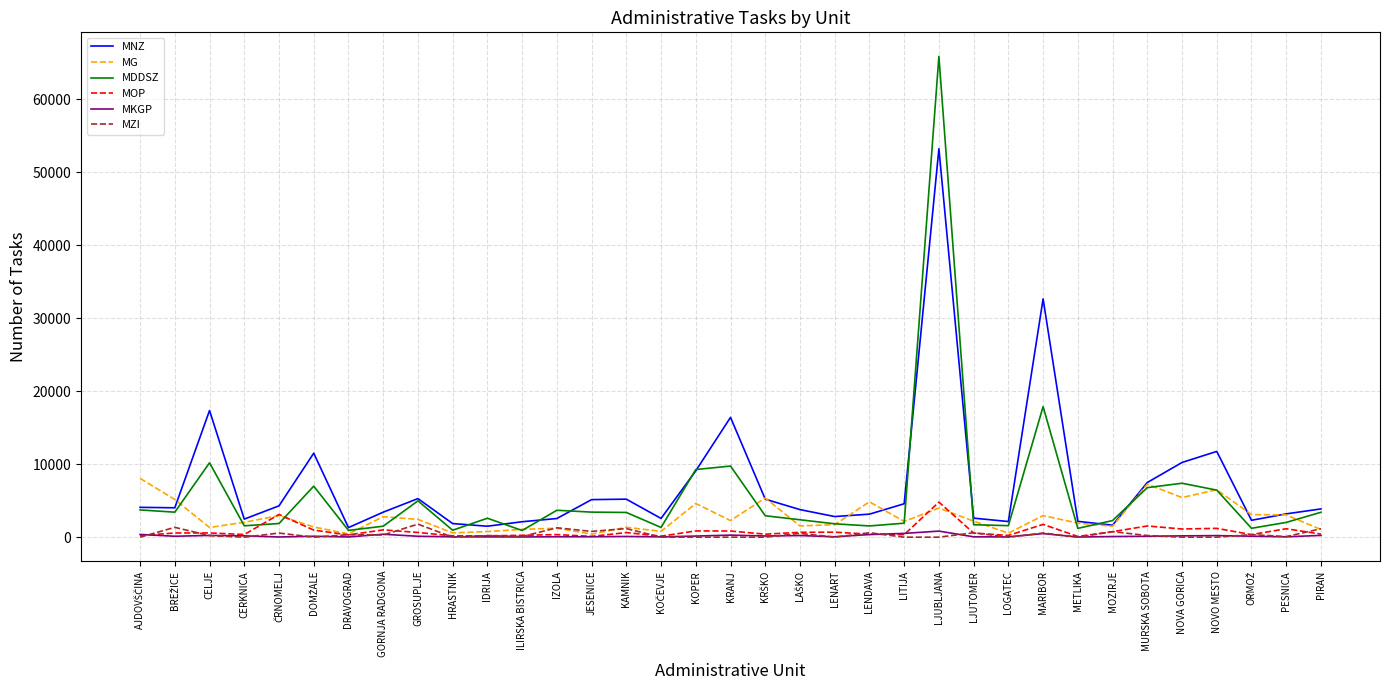

What is the highest value of the MNZ series?

53204